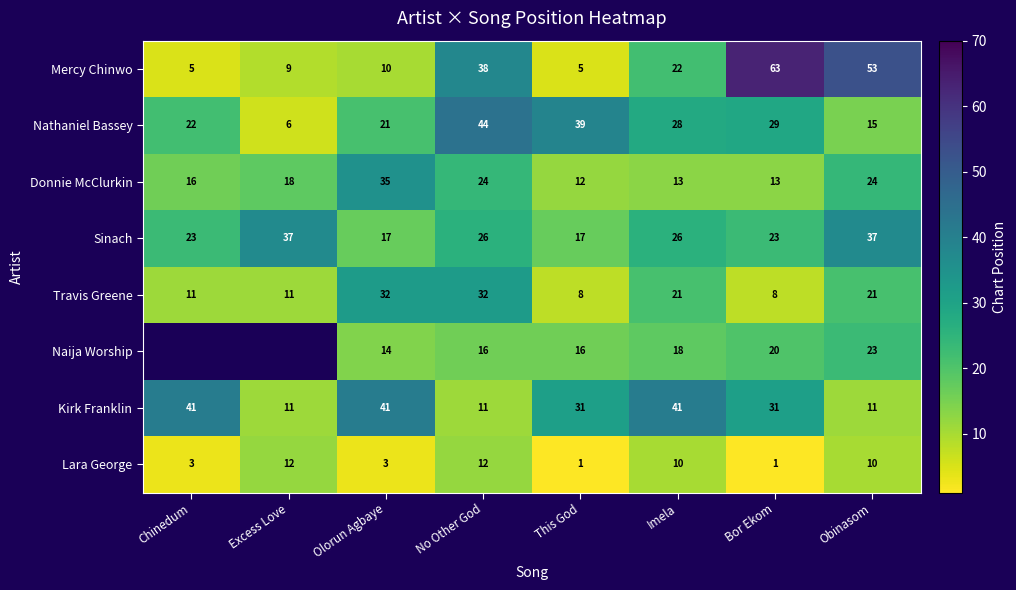

The value of Kirk Franklin at Olorun Agbaye is 41. True or false?

True